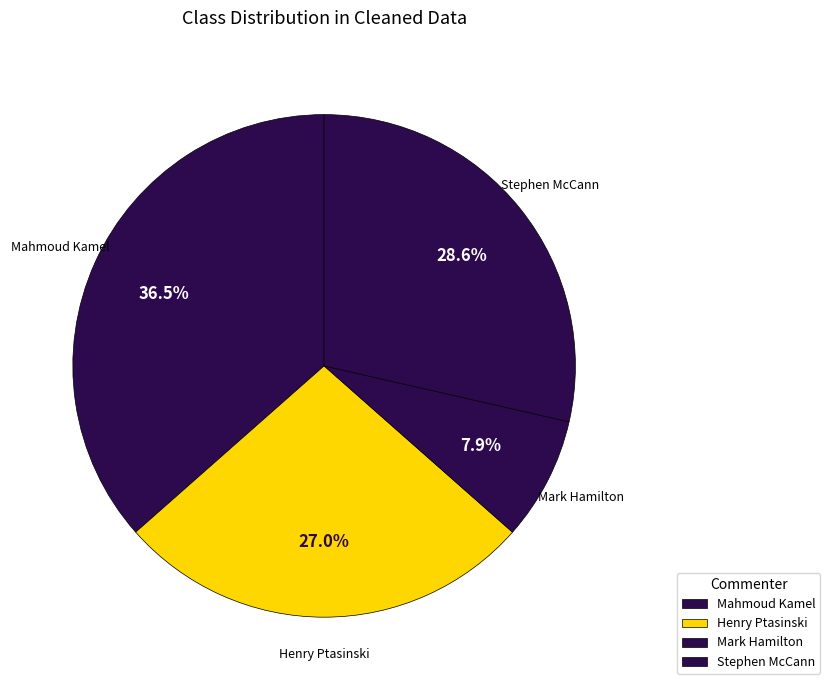

What is the total percentage of Mahmoud Kamel and Henry Ptasinski?

63.5%